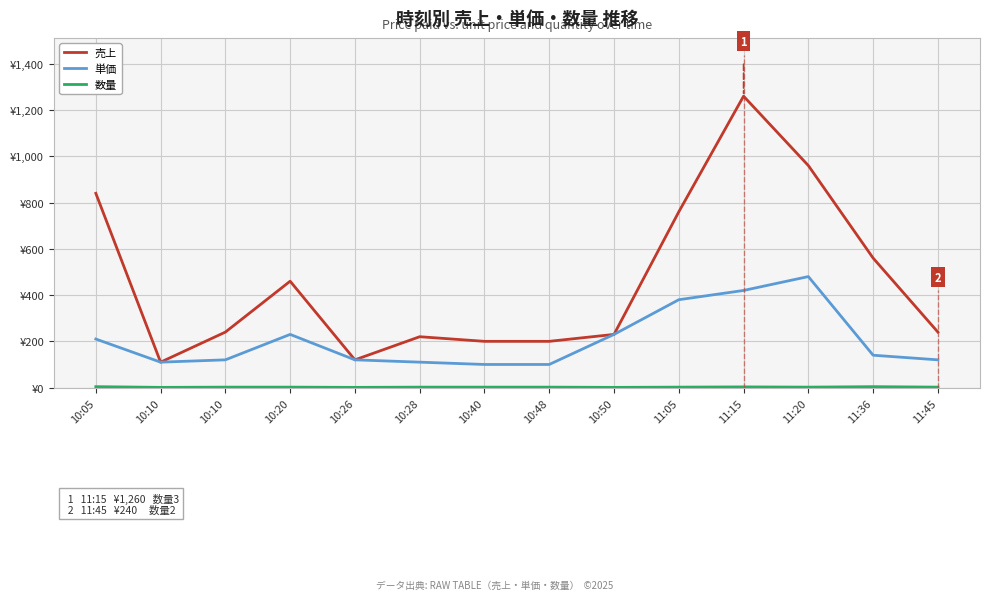

Does the chart have visible grid lines?

Yes